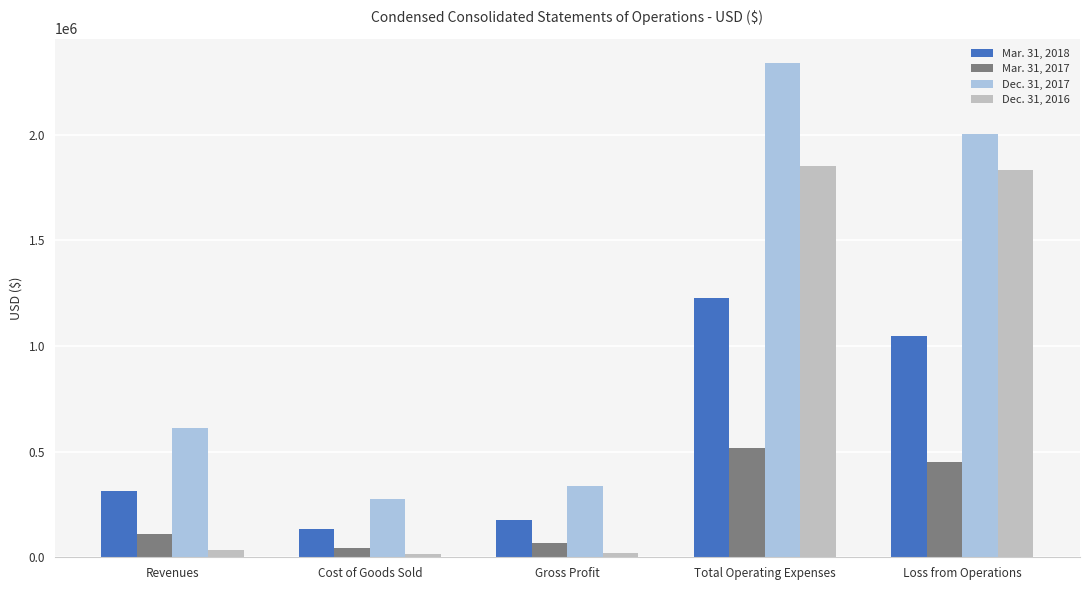

What is the minimum value shown in the chart?

14580